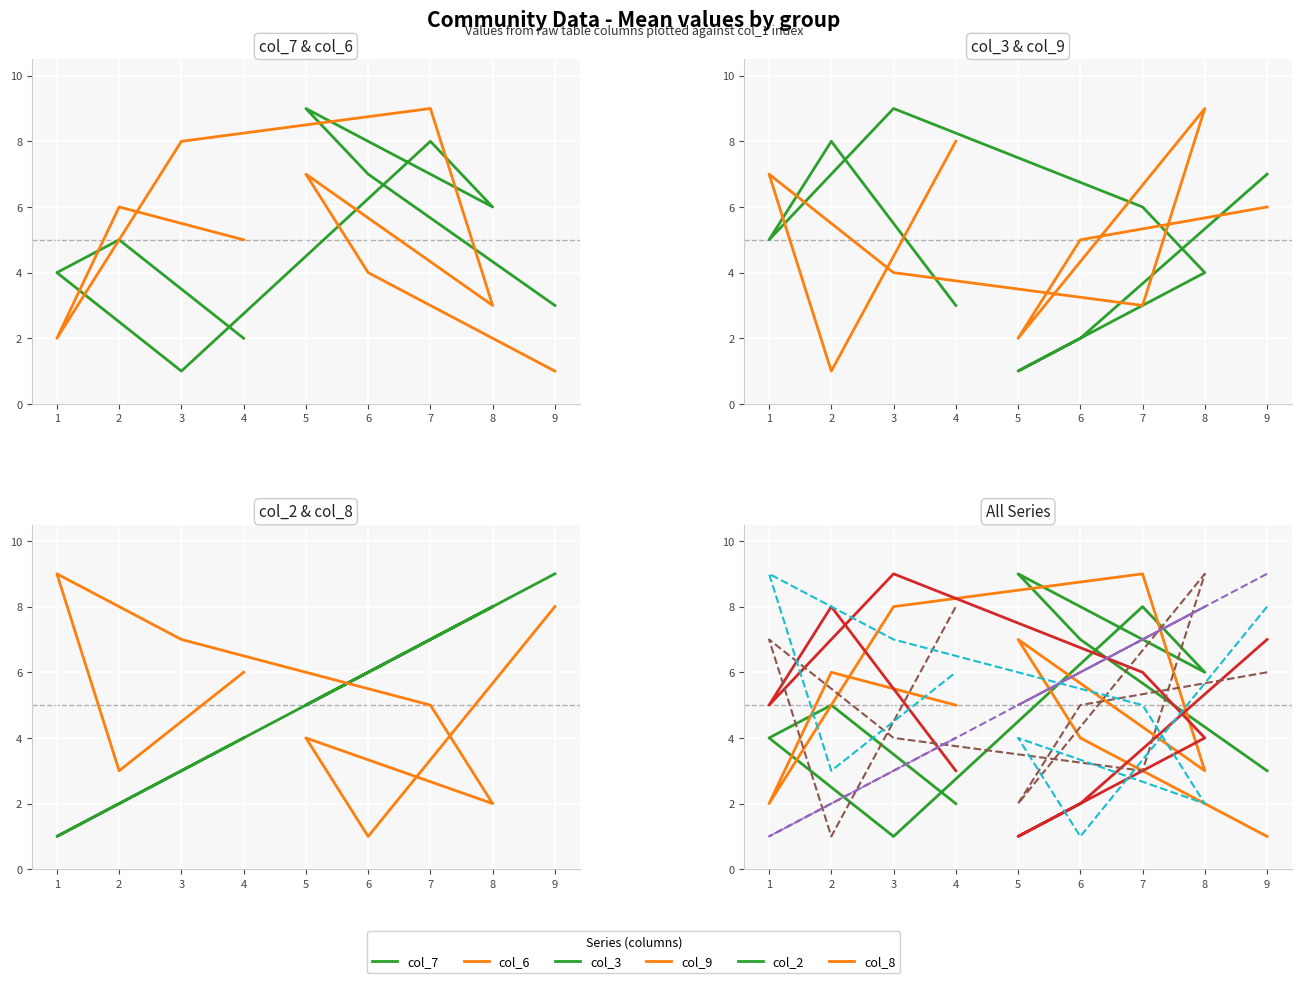

The value of col_3 at 6 is 2. True or false?

True